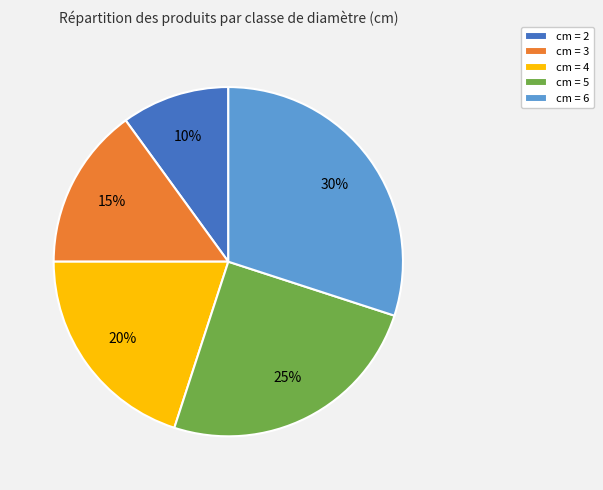

To the nearest percent, what is the difference between the largest and smallest slice percentages?

20%